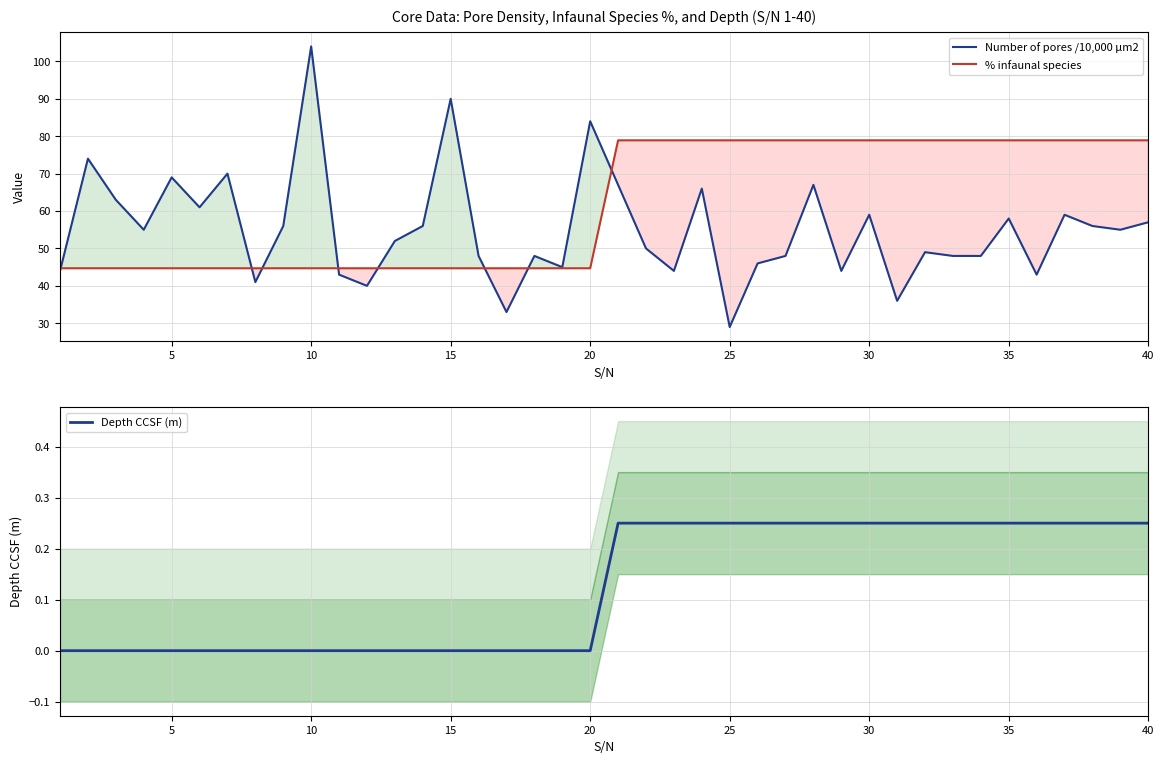

What is the difference between the maximum and second lowest values in the % infaunal species series?

34.2